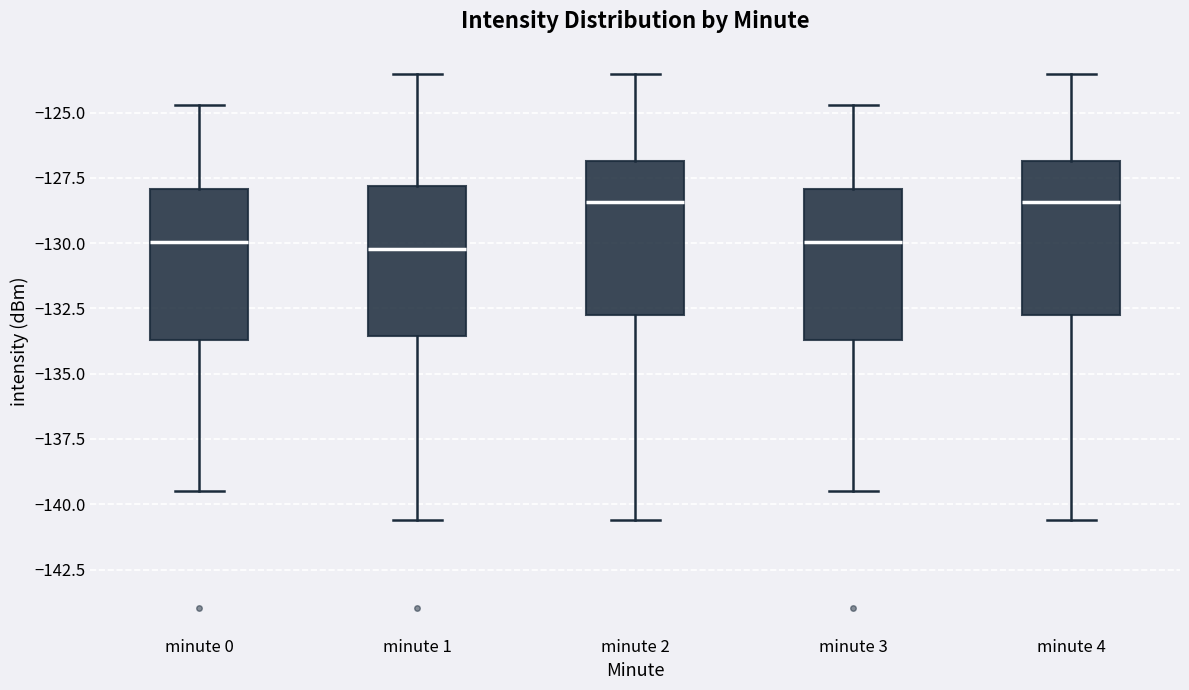

Reading left to right, read every box against the y-axis: the position of its median line, the range the box covers, and the ends of its whiskers. The values are not printed on the chart, so give them approximately, as read against the axis.

minute 0: median -130.0, box -133.5 to -128.0, whiskers -139.5 to -124.5
minute 1: median -130.0, box -133.5 to -128.0, whiskers -140.5 to -123.5
minute 2: median -128.5, box -132.5 to -127.0, whiskers -140.5 to -123.5
minute 3: median -130.0, box -133.5 to -128.0, whiskers -139.5 to -124.5
minute 4: median -128.5, box -132.5 to -127.0, whiskers -140.5 to -123.5